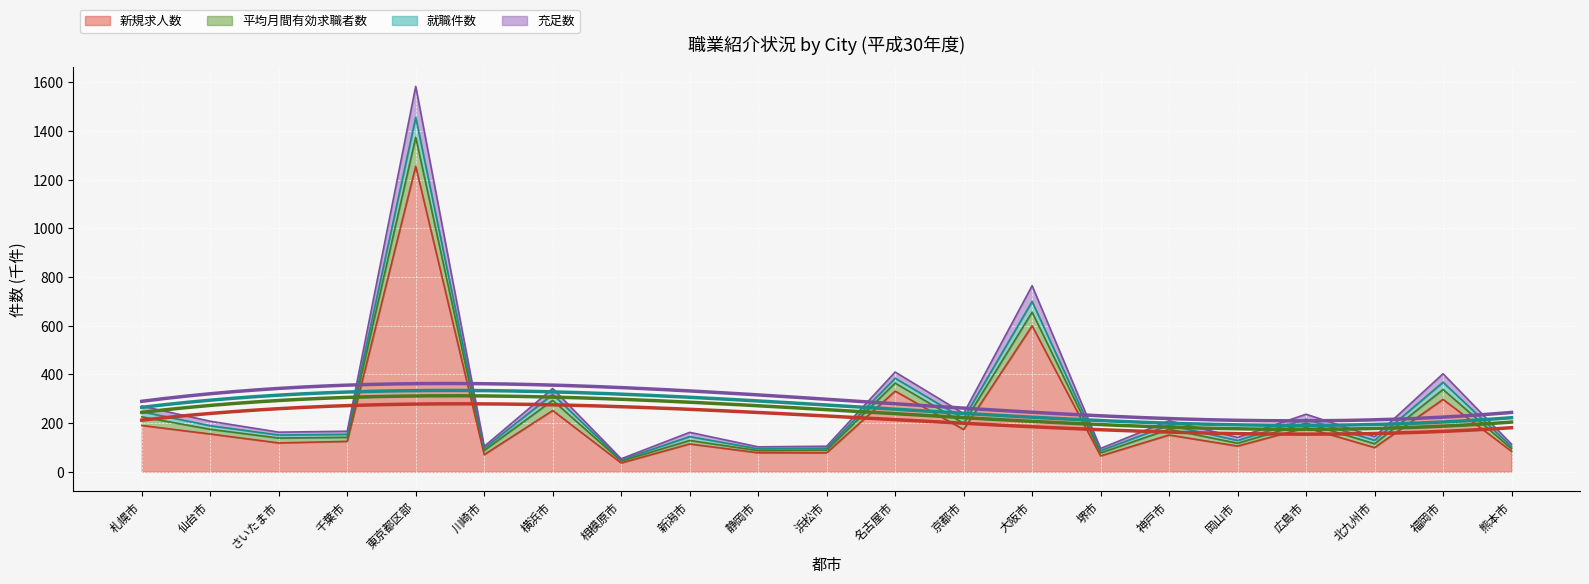

At which label does 新規求人数 reach its peak?

東京都区部